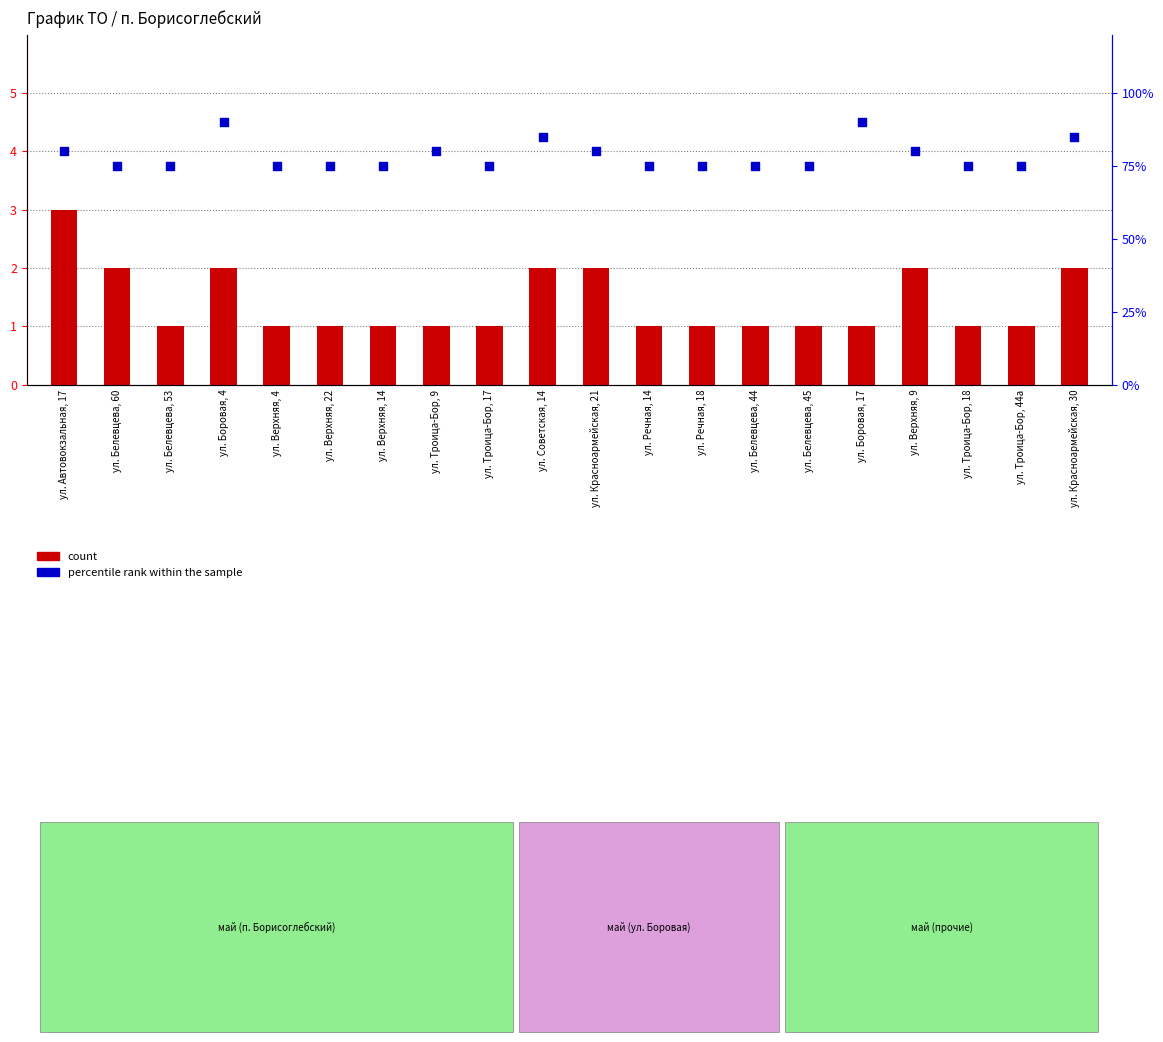

Which series has the largest Y range (max minus min)?

percentile rank within the sample